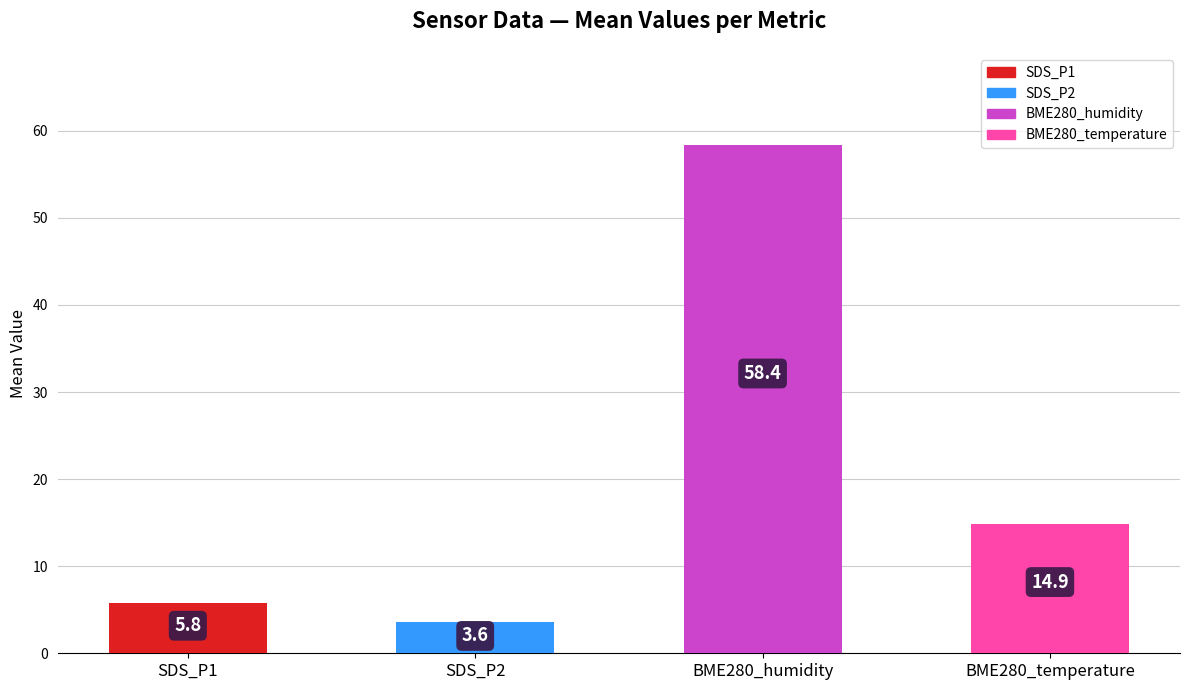

True or false: the data shows 10.0 at SDS_P1.

False